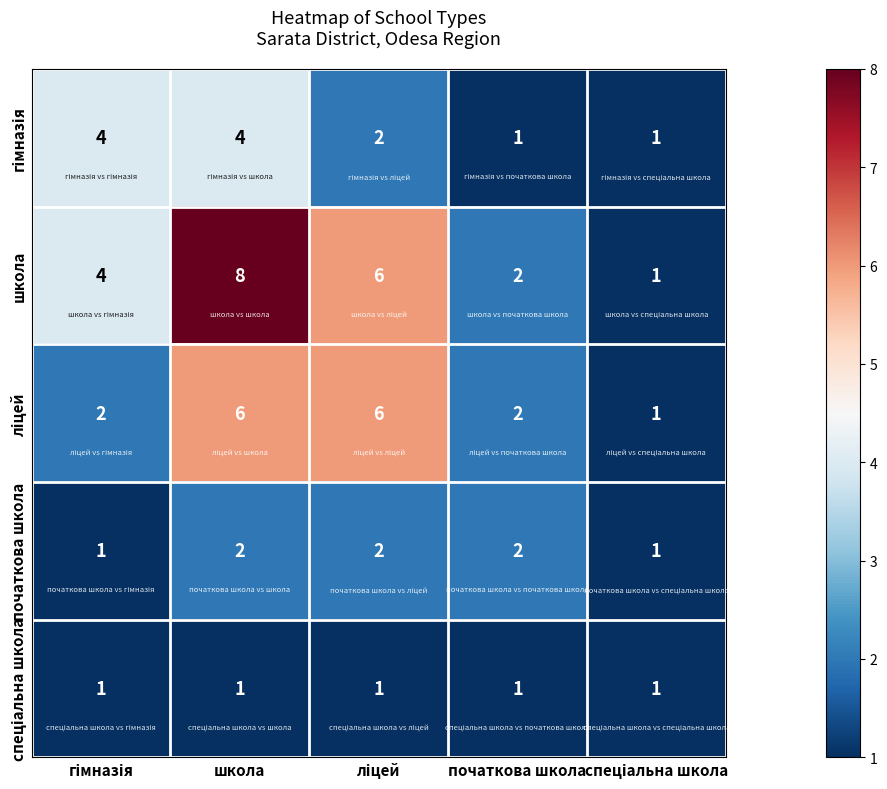

The школа series shows 8 at школа. True or false?

True